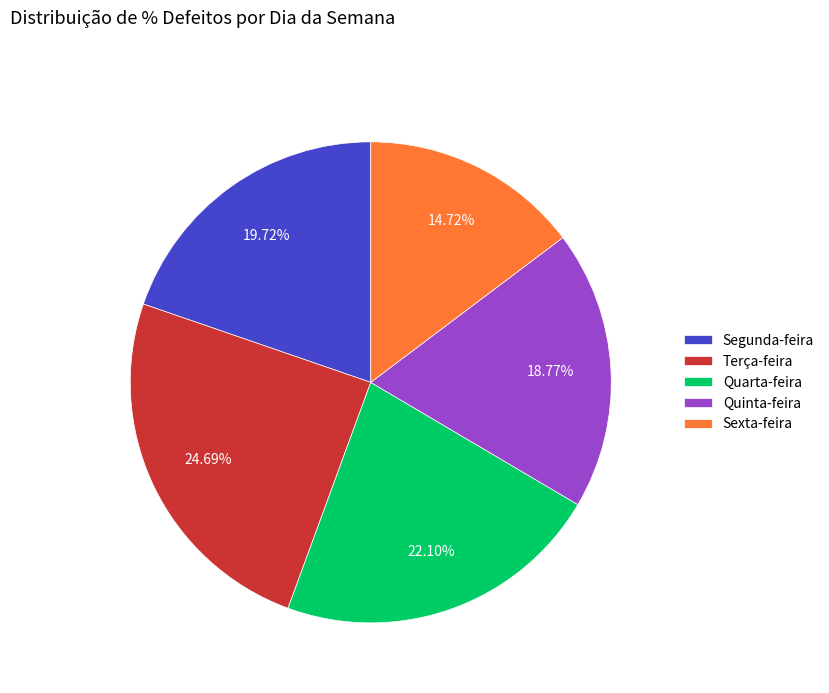

Which slice is the largest?

Terça-feira